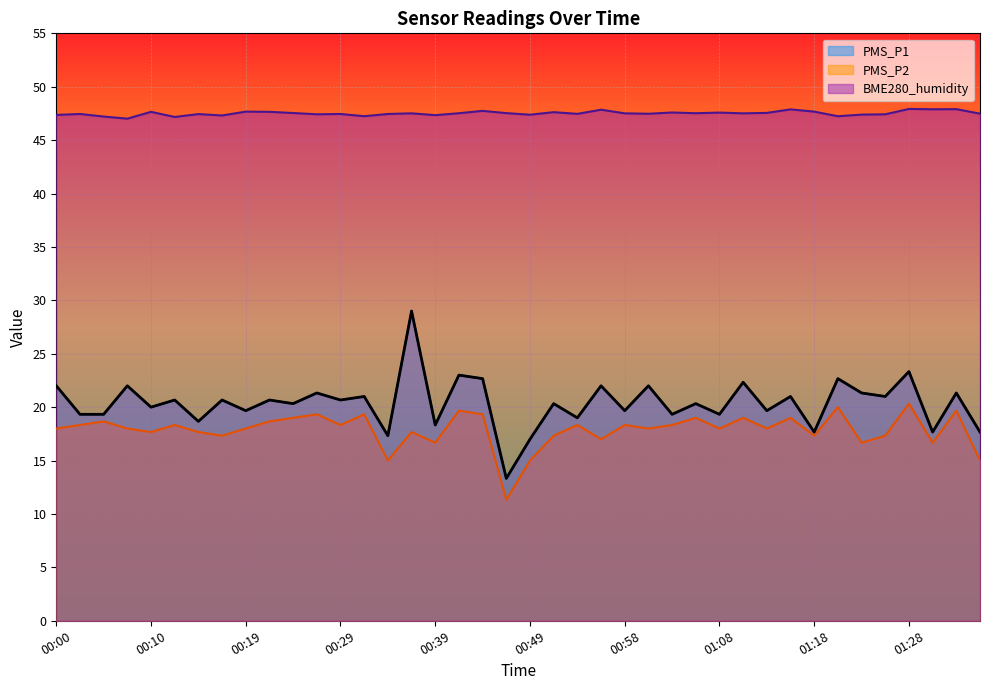

Reading left to right, extract all data points from this chart.

PMS_P1: 00:00=22.0	00:02=19.3	00:05=19.3	00:07=22.0	00:10=20.0	00:12=20.7	00:15=18.7	00:17=20.7	00:19=19.7	00:22=20.7	00:24=20.3	00:27=21.3	00:29=20.7	00:32=21.0	00:34=17.3	00:37=29.0	00:39=18.3	00:41=23.0	00:44=22.7	00:46=13.3	00:49=17.0	00:51=20.3	00:54=19.0	00:56=22.0	00:58=19.7	01:01=22.0	01:03=19.3	01:06=20.3	01:08=19.3	01:11=22.3	01:13=19.7	01:15=21.0	01:18=17.7	01:20=22.7	01:23=21.3	01:25=21.0	01:28=23.3	01:30=17.7	01:32=21.3	01:35=17.7
PMS_P2: 00:00=18.0	00:02=18.3	00:05=18.7	00:07=18.0	00:10=17.7	00:12=18.3	00:15=17.7	00:17=17.3	00:19=18.0	00:22=18.7	00:24=19.0	00:27=19.3	00:29=18.3	00:32=19.3	00:34=15.0	00:37=17.7	00:39=16.7	00:41=19.7	00:44=19.3	00:46=11.3	00:49=15.0	00:51=17.3	00:54=18.3	00:56=17.0	00:58=18.3	01:01=18.0	01:03=18.3	01:06=19.0	01:08=18.0	01:11=19.0	01:13=18.0	01:15=19.0	01:18=17.3	01:20=20.0	01:23=16.7	01:25=17.3	01:28=20.3	01:30=16.7	01:32=19.7	01:35=15.0
BME280_humidity: 00:00=47.4	00:02=47.5	00:05=47.2	00:07=47.0	00:10=47.6	00:12=47.2	00:15=47.4	00:17=47.3	00:19=47.7	00:22=47.6	00:24=47.5	00:27=47.4	00:29=47.5	00:32=47.2	00:34=47.5	00:37=47.5	00:39=47.3	00:41=47.5	00:44=47.7	00:46=47.5	00:49=47.4	00:51=47.6	00:54=47.5	00:56=47.9	00:58=47.5	01:01=47.5	01:03=47.6	01:06=47.5	01:08=47.6	01:11=47.5	01:13=47.5	01:15=47.9	01:18=47.7	01:20=47.2	01:23=47.4	01:25=47.4	01:28=47.9	01:30=47.9	01:32=47.9	01:35=47.5